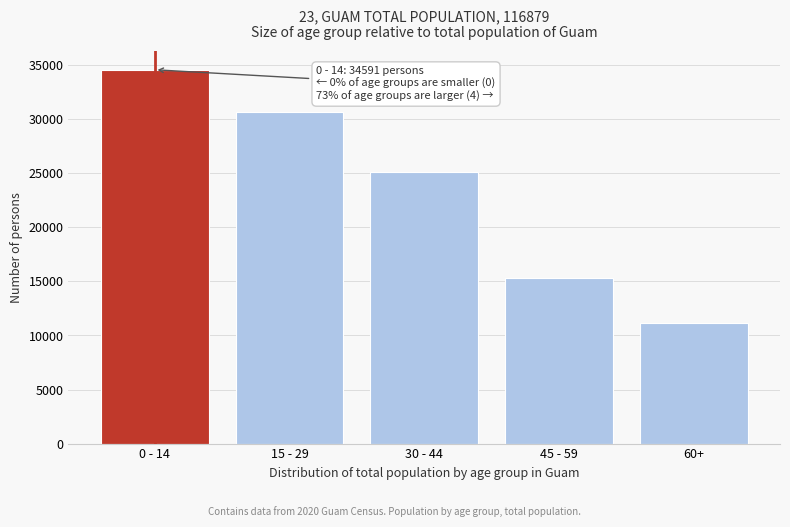

Reading left to right, list all the values displayed in this chart.

34591	30710	25166	15286	11128